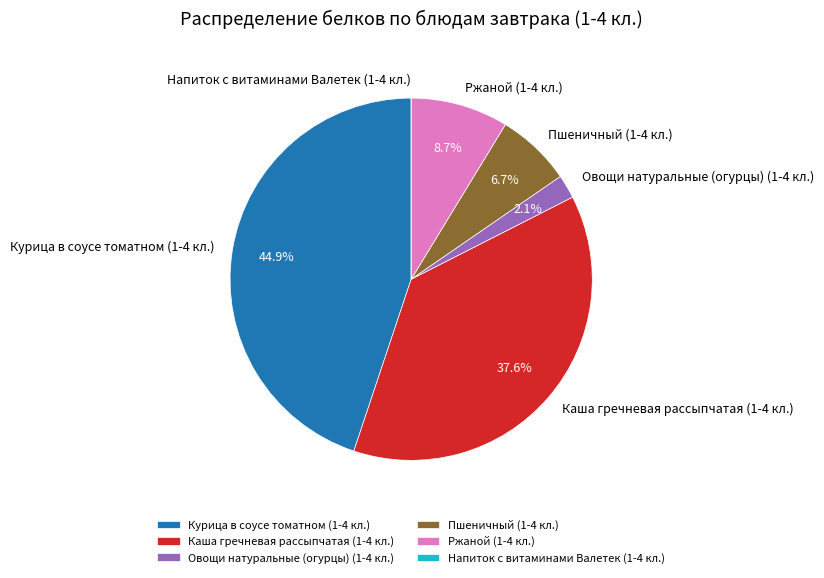

Is it true that Овощи натуральные (огурцы) (1-4 кл.) is 17% of the pie?

False